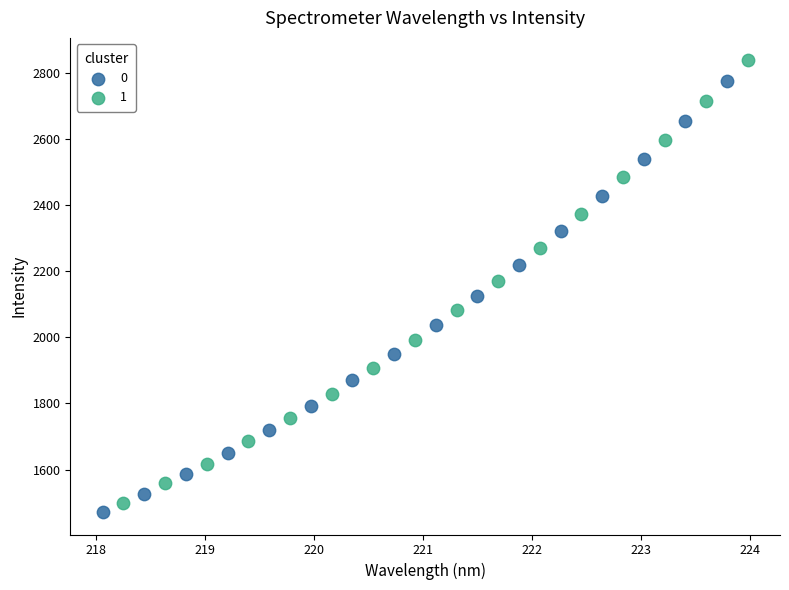

What are all the series names shown in the legend?

0, 1